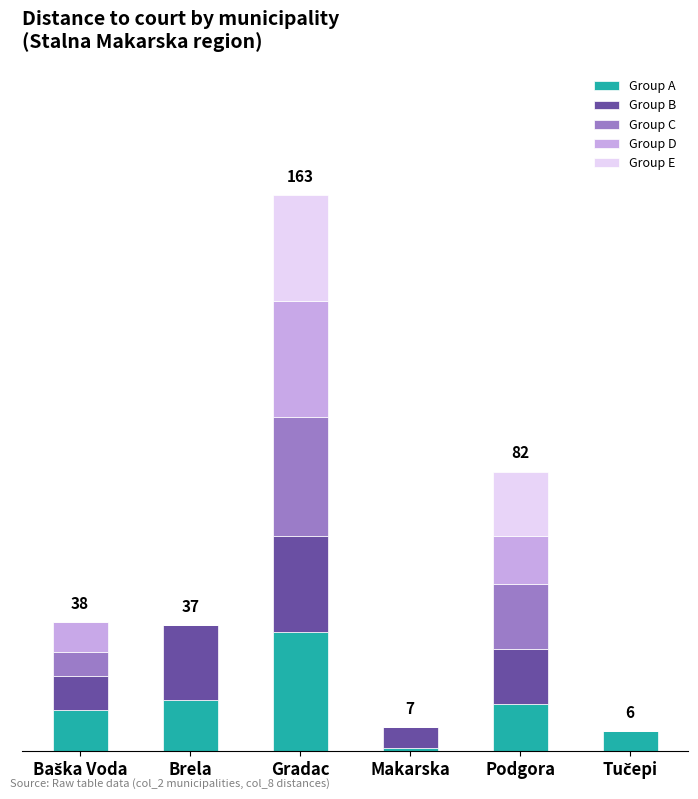

Rank the series at Makarska from lowest to highest value.

Group C, Group D, Group E, Group A, Group B